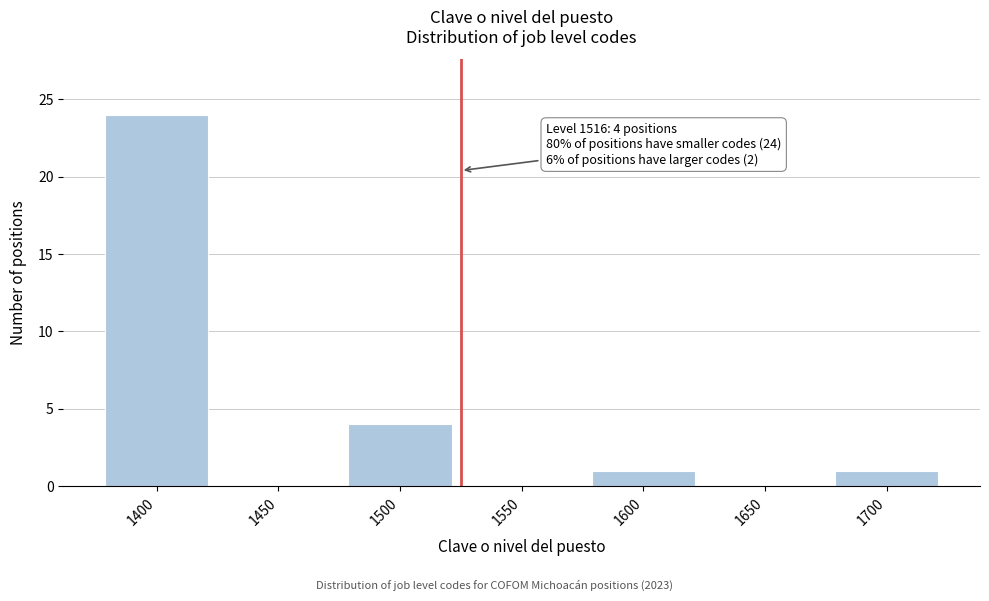

Reading left to right, transcribe all the data shown in this chart.

1400=24	1450=0	1500=4	1550=0	1600=1	1650=0	1700=1